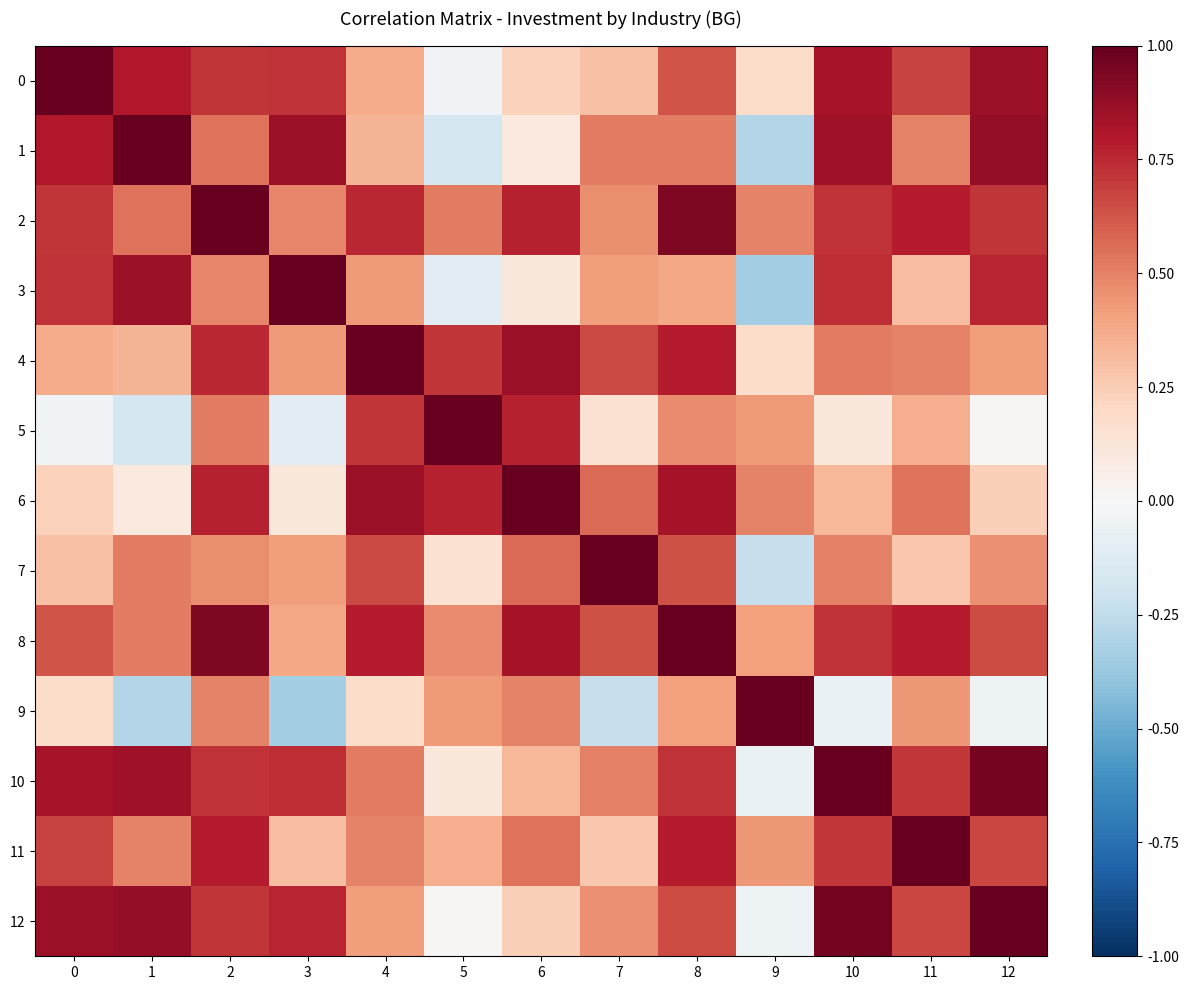

What is the spread (max minus min) of values at 6?

0.9